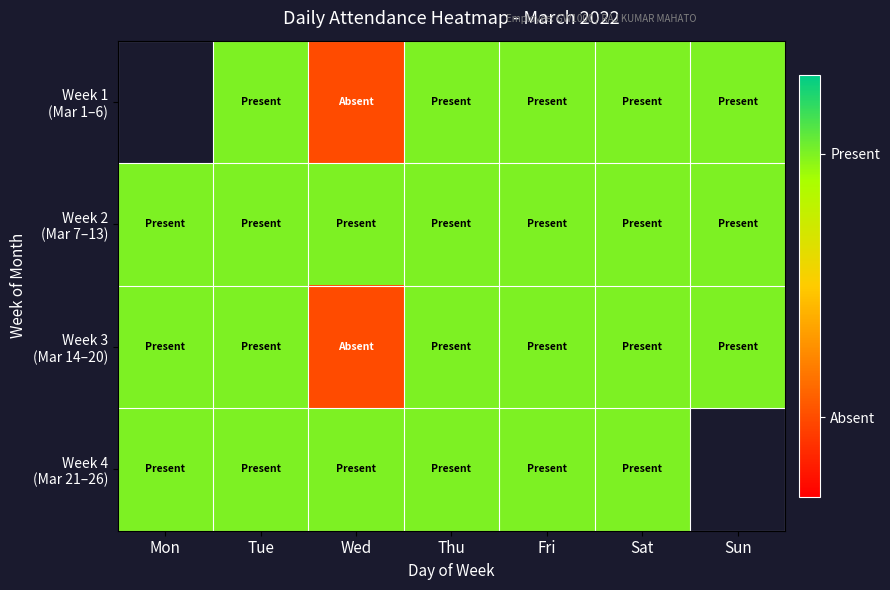

True or false: Week 4 (Mar 21–26) has a value of 1.3 at Thu.

False